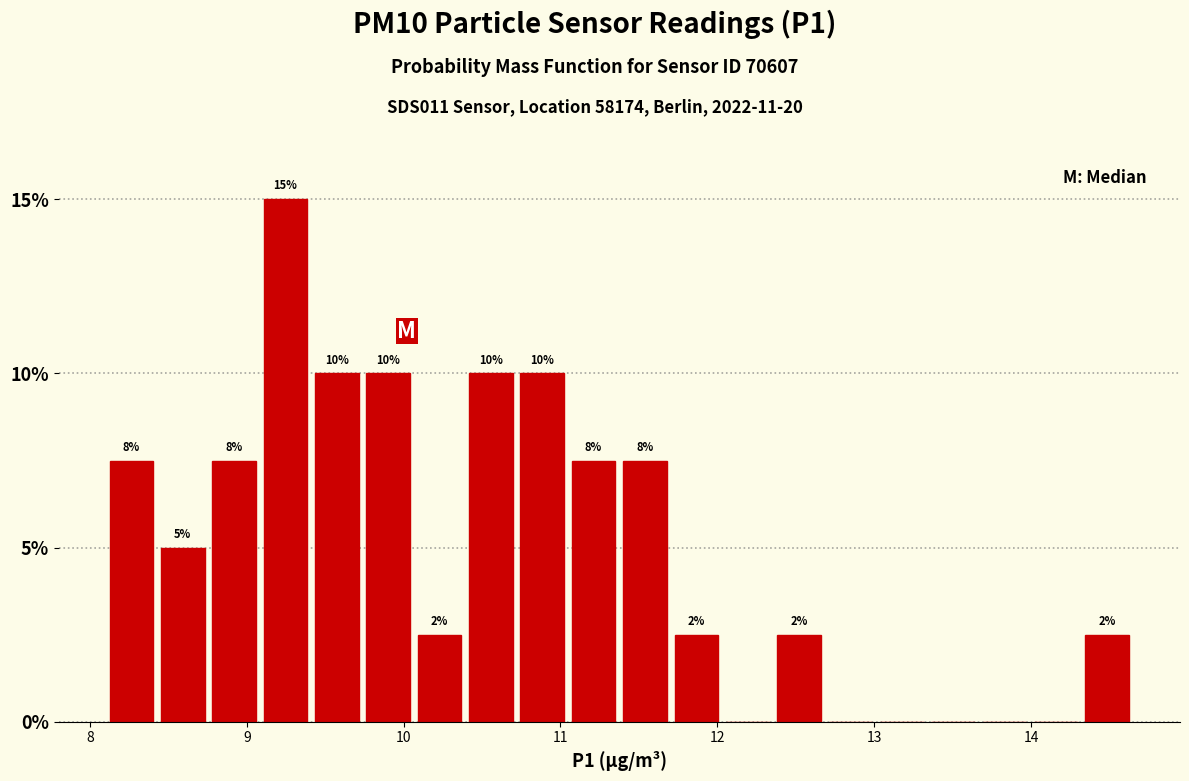

Read against the x-axis, roughly where is the centre of the tallest bar?

9.2